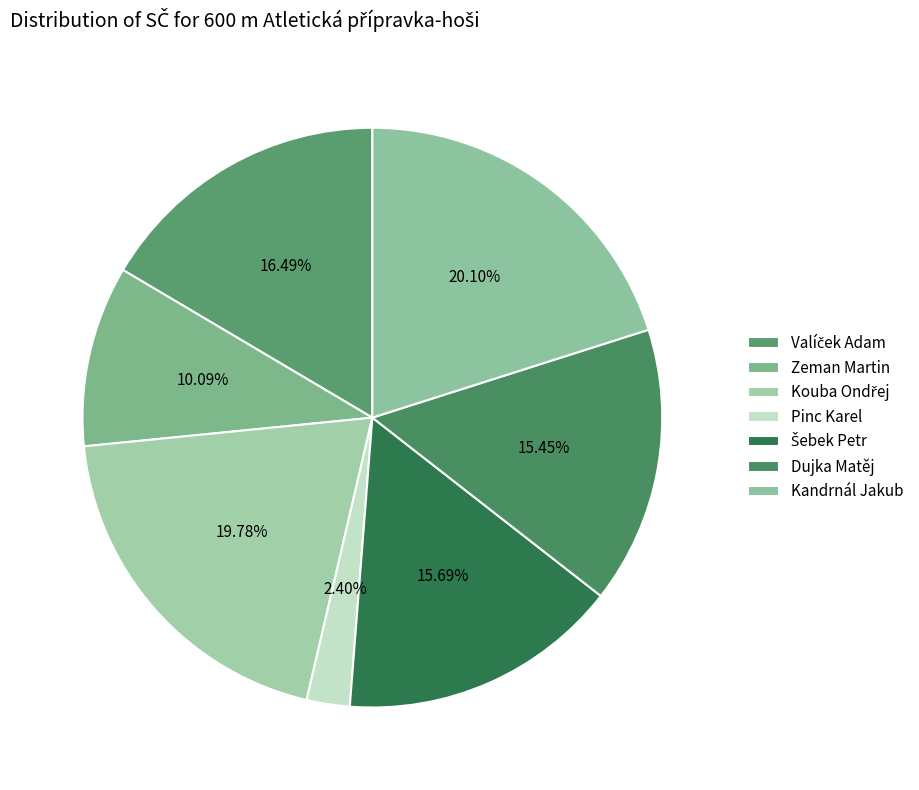

How many segments does this pie chart have?

7